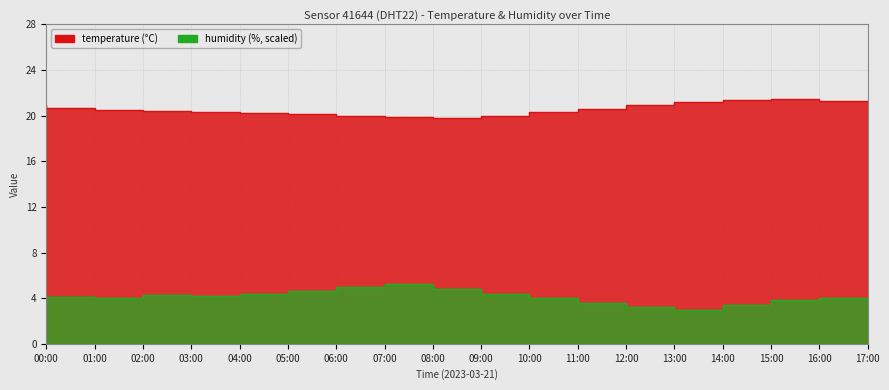

What is the value of the humidity point at the 17th from the left?

3.8